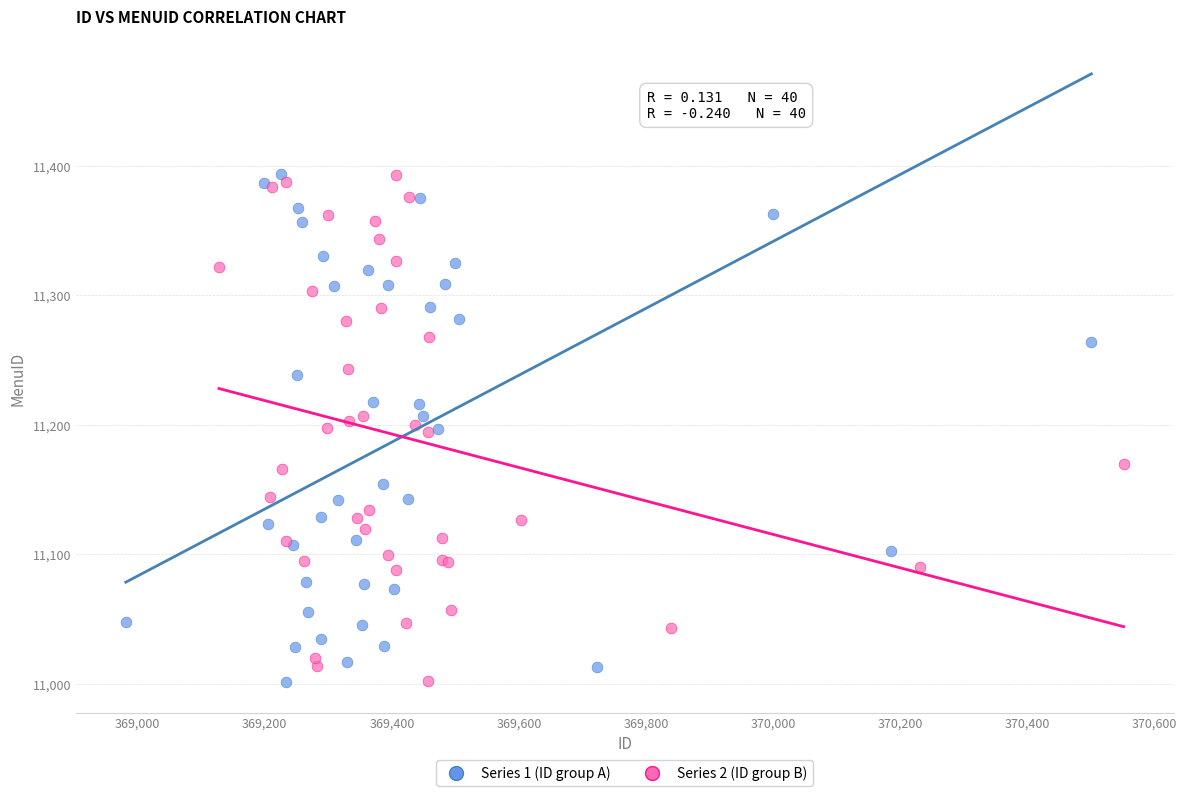

What are all the series names shown in the legend?

Series 1 (ID group A), Series 2 (ID group B)